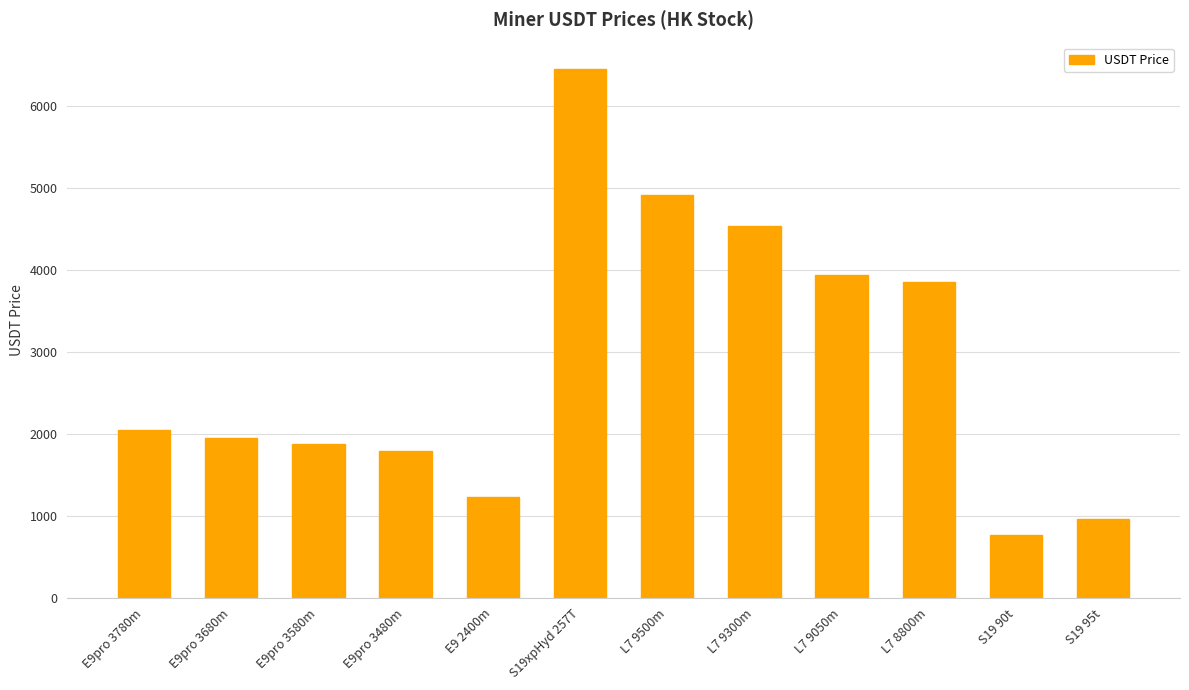

What is the difference between the maximum and minimum values?

5697.5